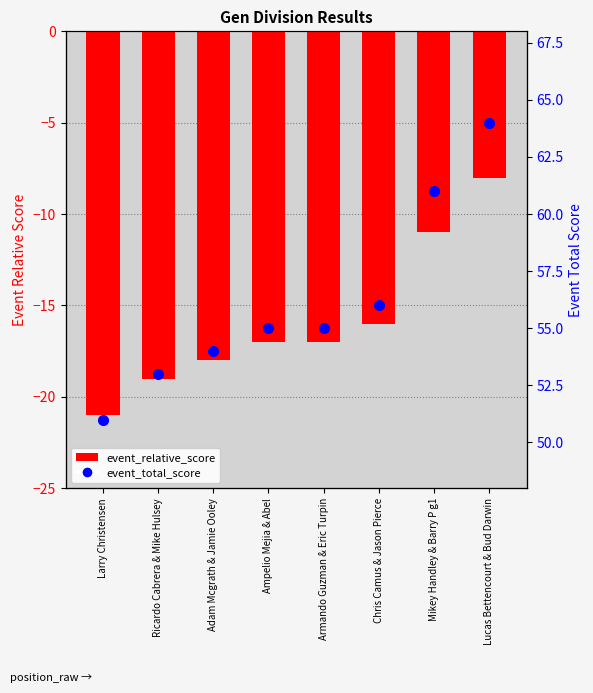

What is the value of the event_relative_score bar at the 3rd from the left?

-18